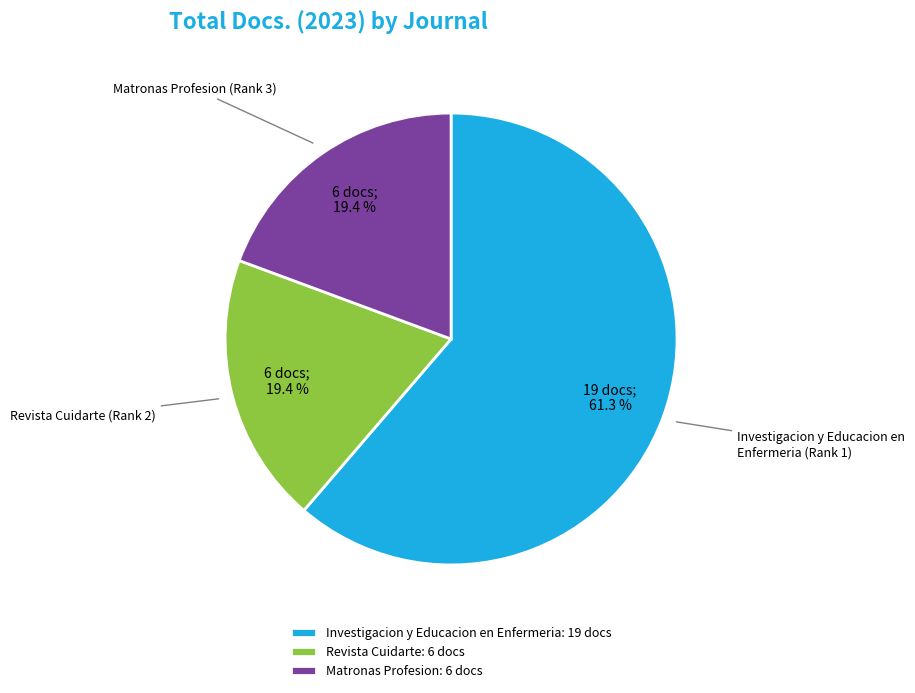

Approximately how many times larger is the value at Investigacion y Educacion en Enfermeria: 19 docs compared to Revista Cuidarte: 6 docs?

3.2